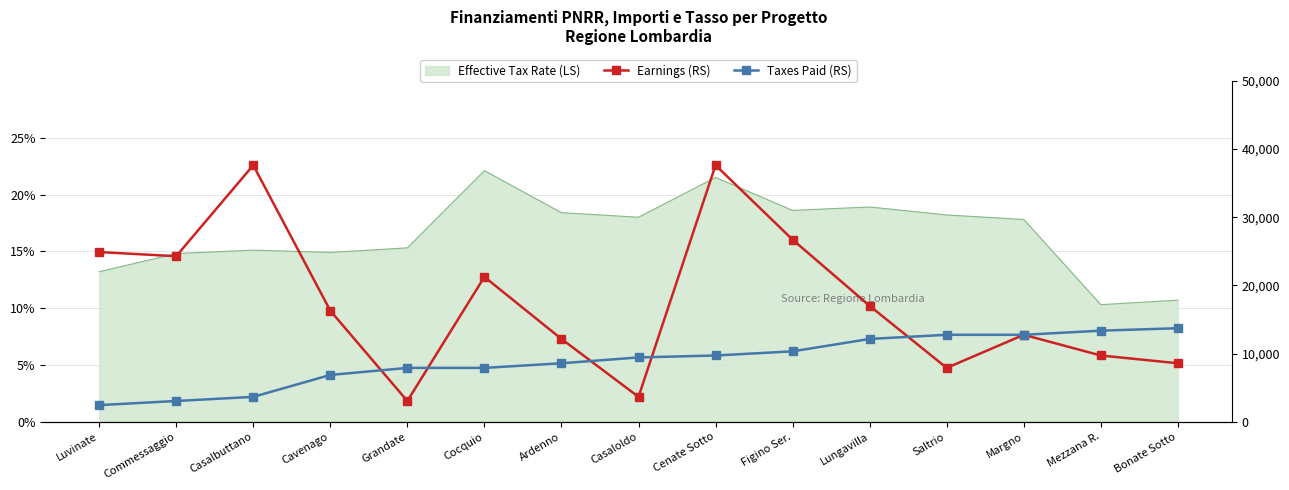

Which series has the largest total across all categories?

Earnings (RS)